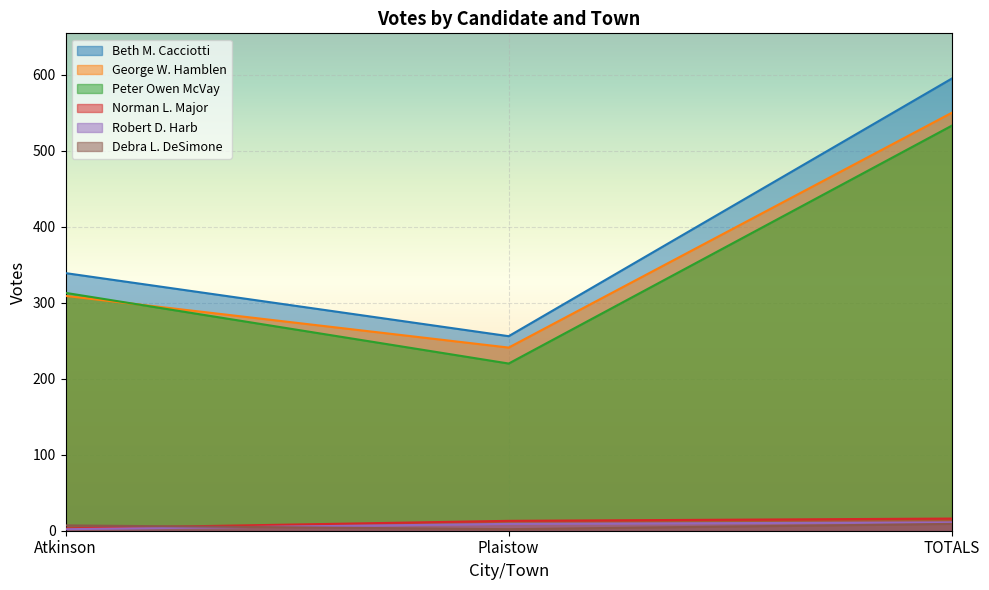

What is the average value of the George W. Hamblen series?

367